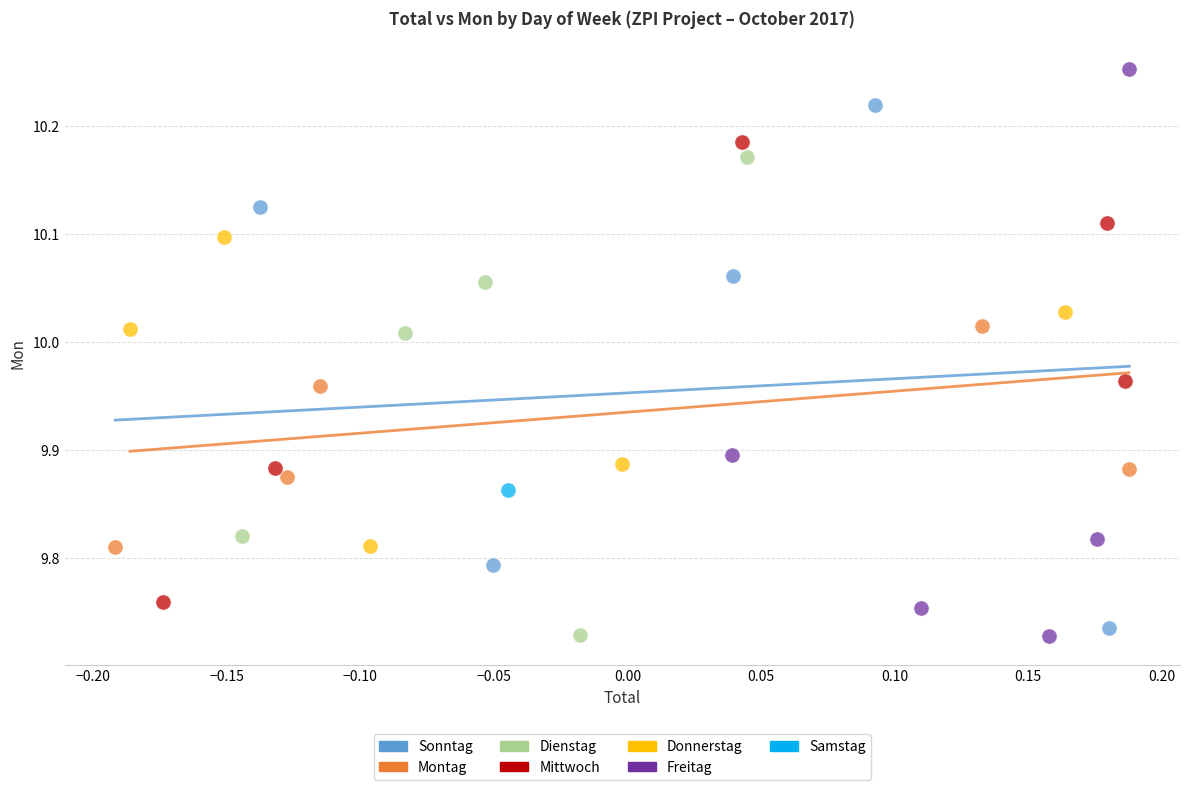

Which series reaches the maximum Y coordinate?

Freitag